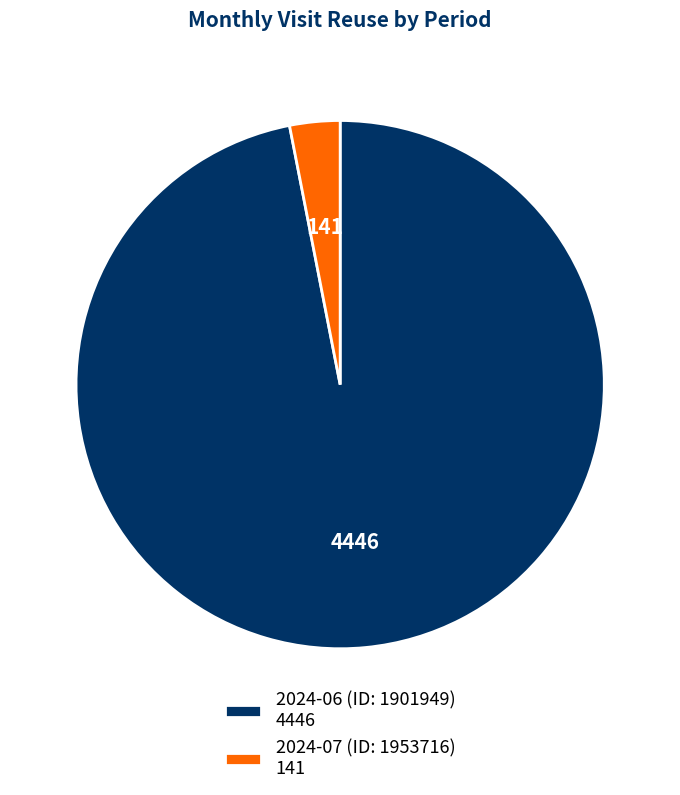

How many slices are in this pie chart?

2